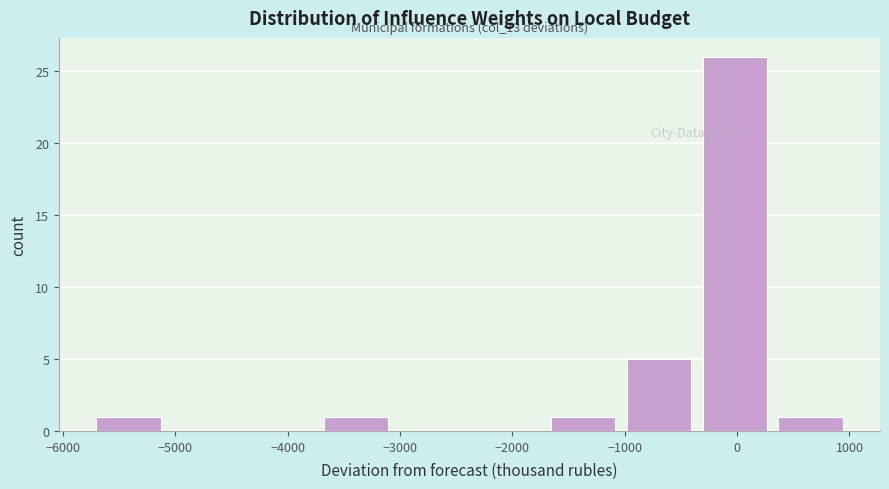

Over which range of the x-axis is the bar tallest?

-400 to 300